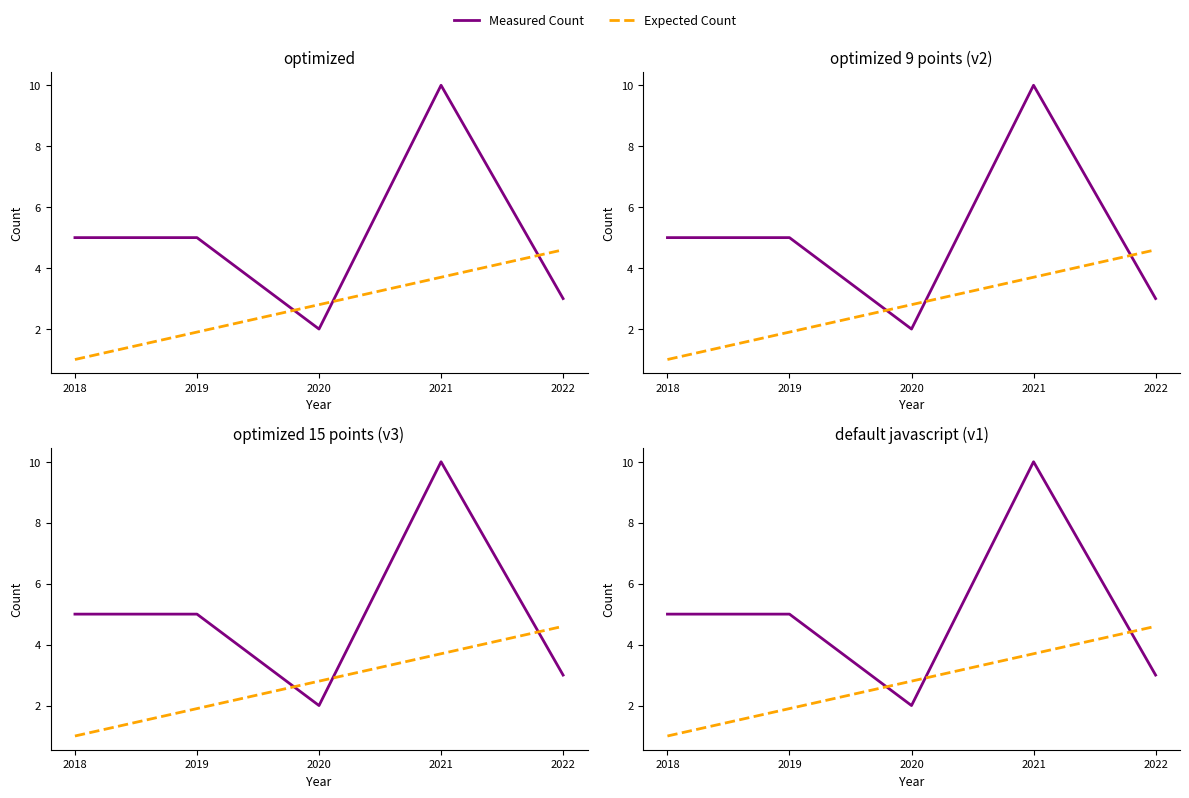

At which label is Measured Count closest to 6?

2018